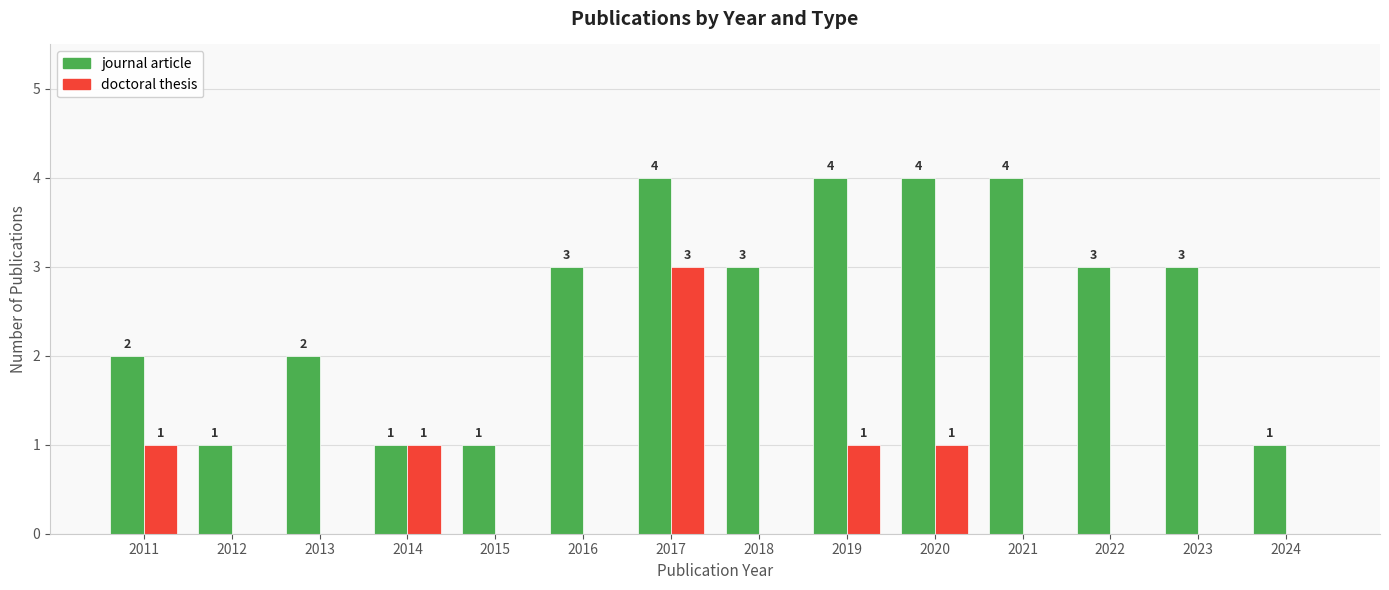

Reading right to left, what are all the values shown in this chart?

journal article: 1	3	3	4	4	4	3	4	3	1	1	2	1	2
doctoral thesis: 0	0	0	0	1	1	0	3	0	0	1	0	0	1